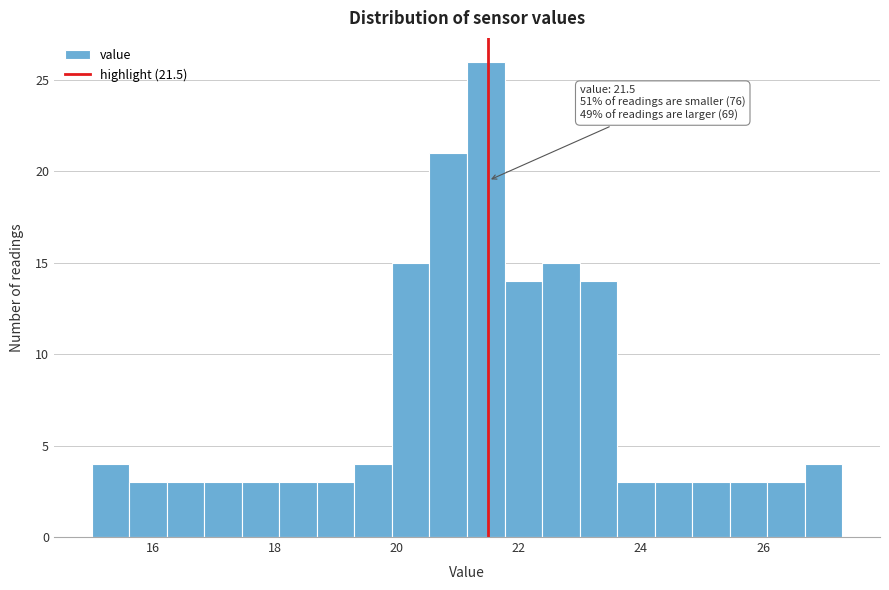

Read against the x-axis, roughly where is the centre of the tallest bar?

21.4